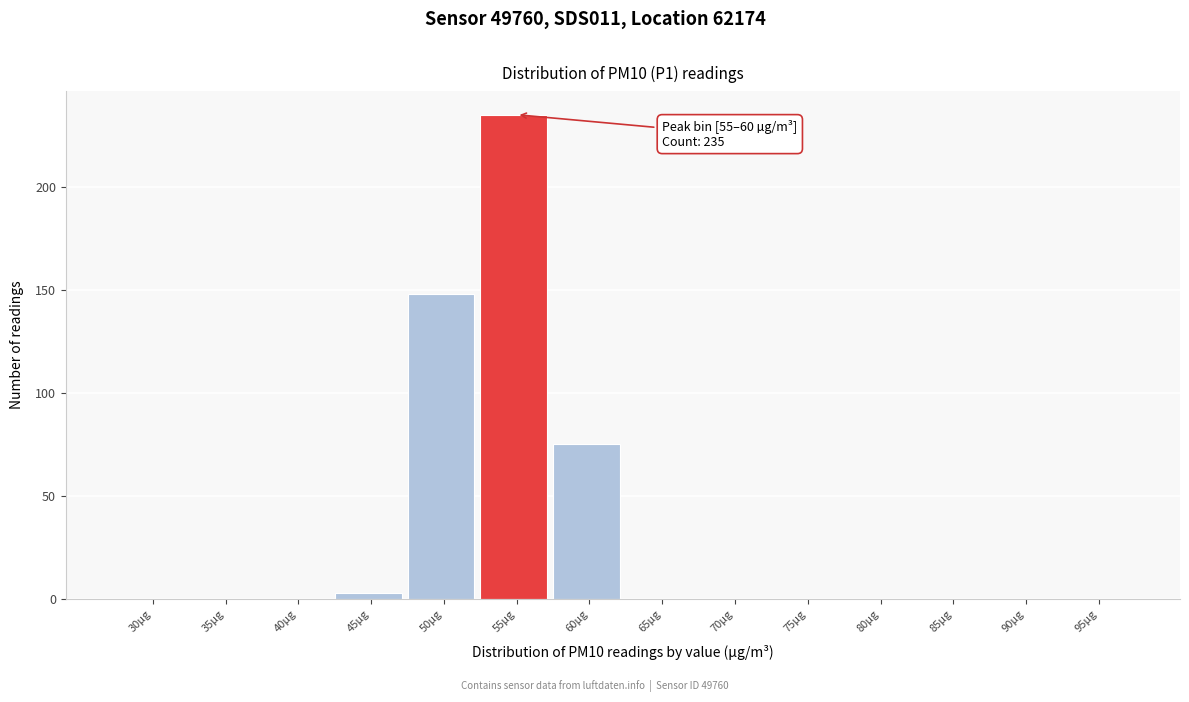

Reading right to left, extract all data points from this chart.

95µg=0	90µg=0	85µg=0	80µg=0	75µg=0	70µg=0	65µg=0	60µg=75	55µg=235	50µg=148	45µg=3	40µg=0	35µg=0	30µg=0